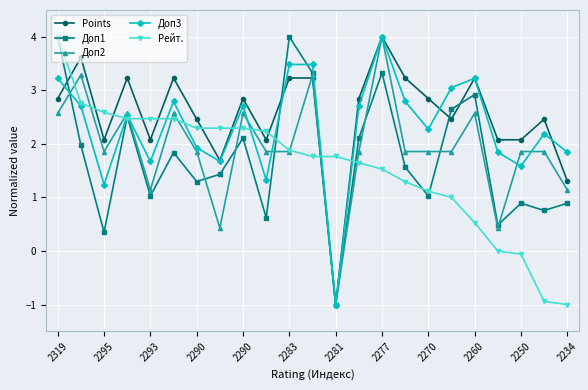

True or false: Рейт. and Points intersect in this chart.

True